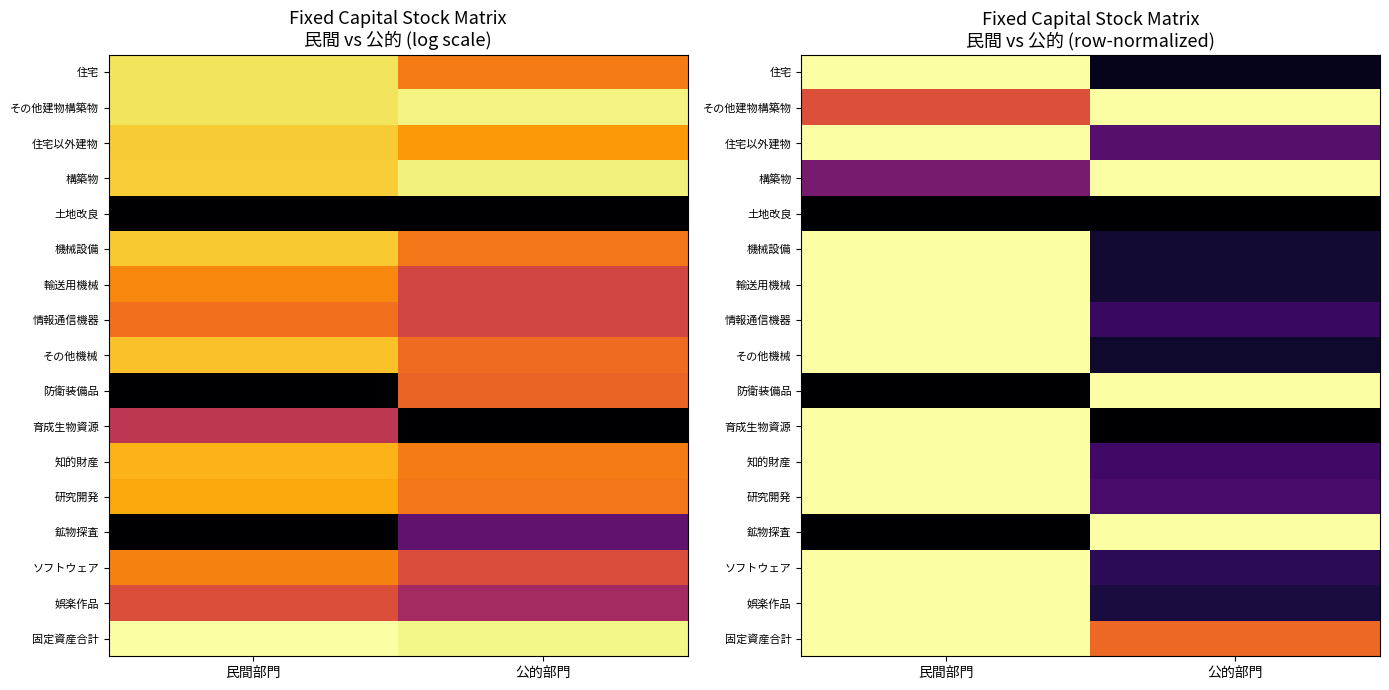

Where is 研究開発 nearest to the value 0?

公的部門